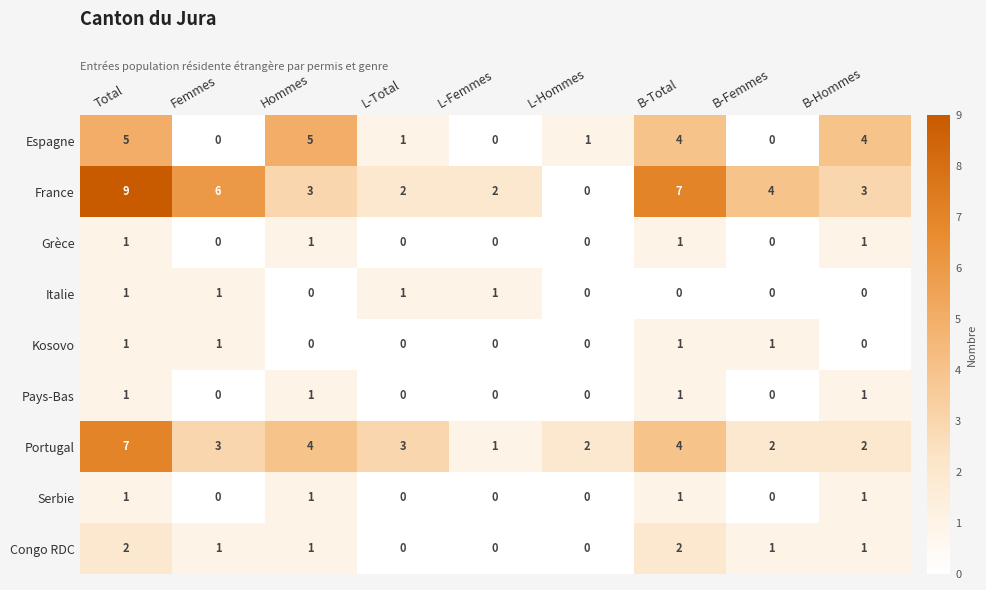

How many categories are shown in the chart?

9